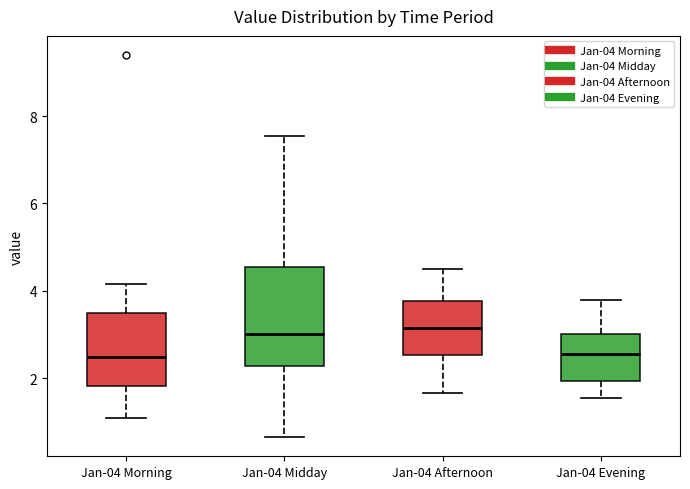

Reading left to right, transcribe this box plot: for each box, give where its median line is, the range the box spans, and where its two whiskers end, as read against the y-axis. The values are not printed on the chart, so give them approximately, as read against the axis.

Jan-04 Morning: median 2.4, box 1.8 to 3.4, whiskers 1.0 to 4.2
Jan-04 Midday: median 3.0, box 2.2 to 4.6, whiskers 0.6 to 7.6
Jan-04 Afternoon: median 3.2, box 2.6 to 3.8, whiskers 1.6 to 4.6
Jan-04 Evening: median 2.6, box 2.0 to 3.0, whiskers 1.6 to 3.8